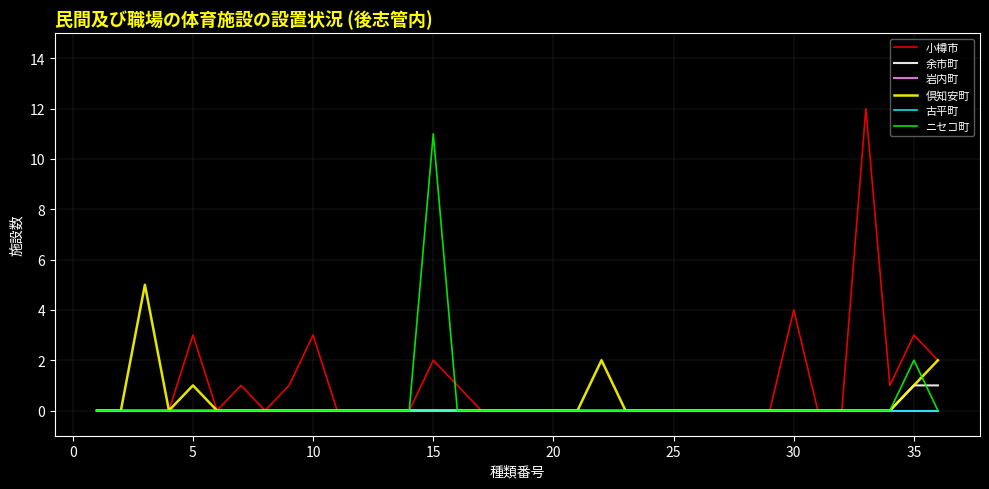

Is this an area chart (filled region under the line)?

No